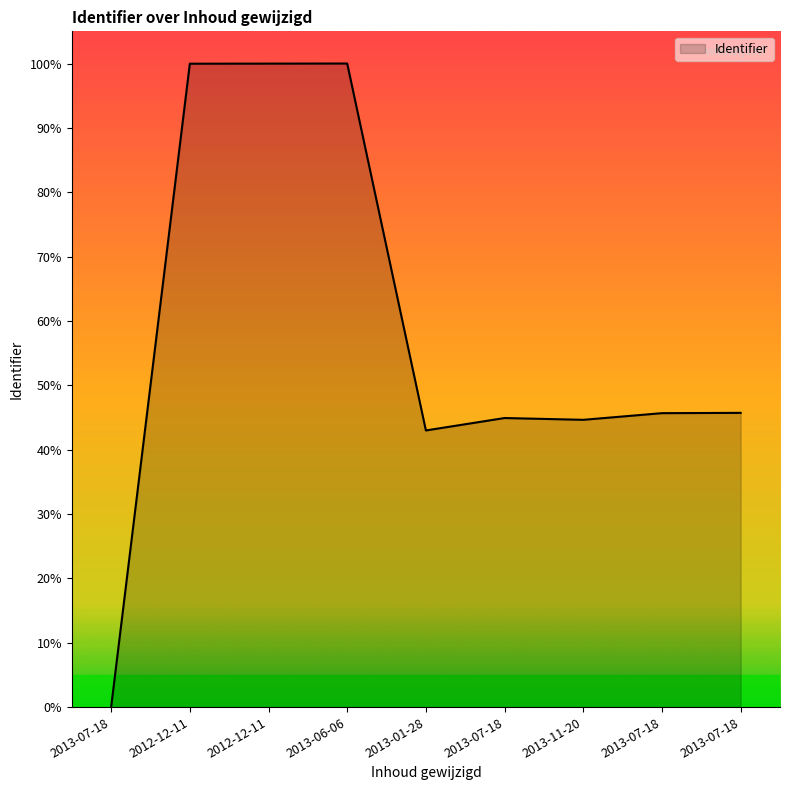

What is the difference between the maximum and minimum values?

100.0